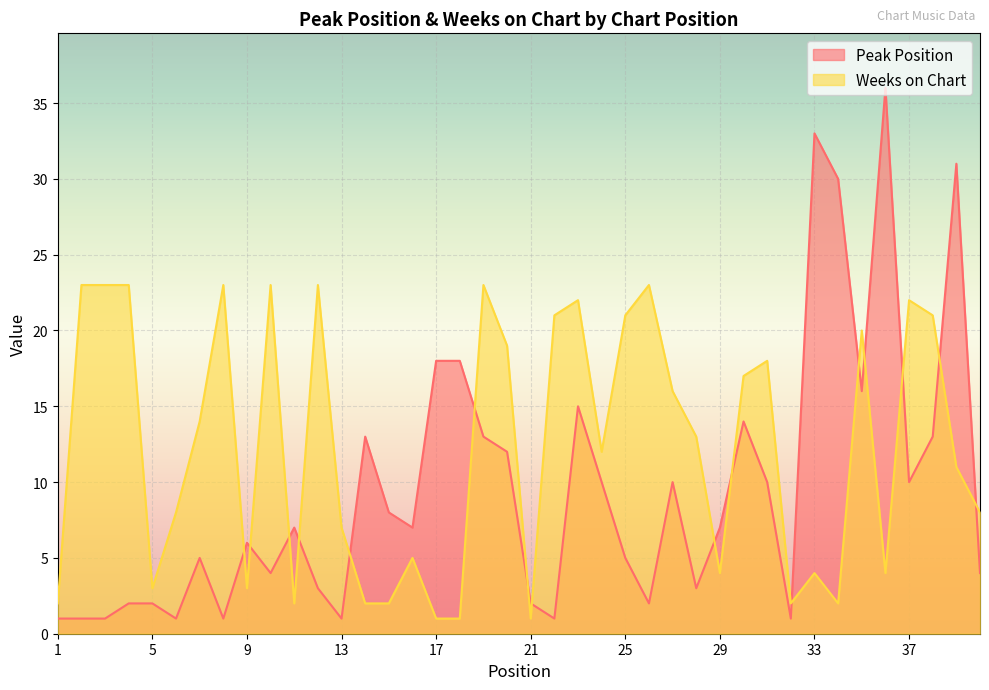

Which series ends up on top after the final intersection of Peak Position and Weeks on Chart?

Weeks on Chart